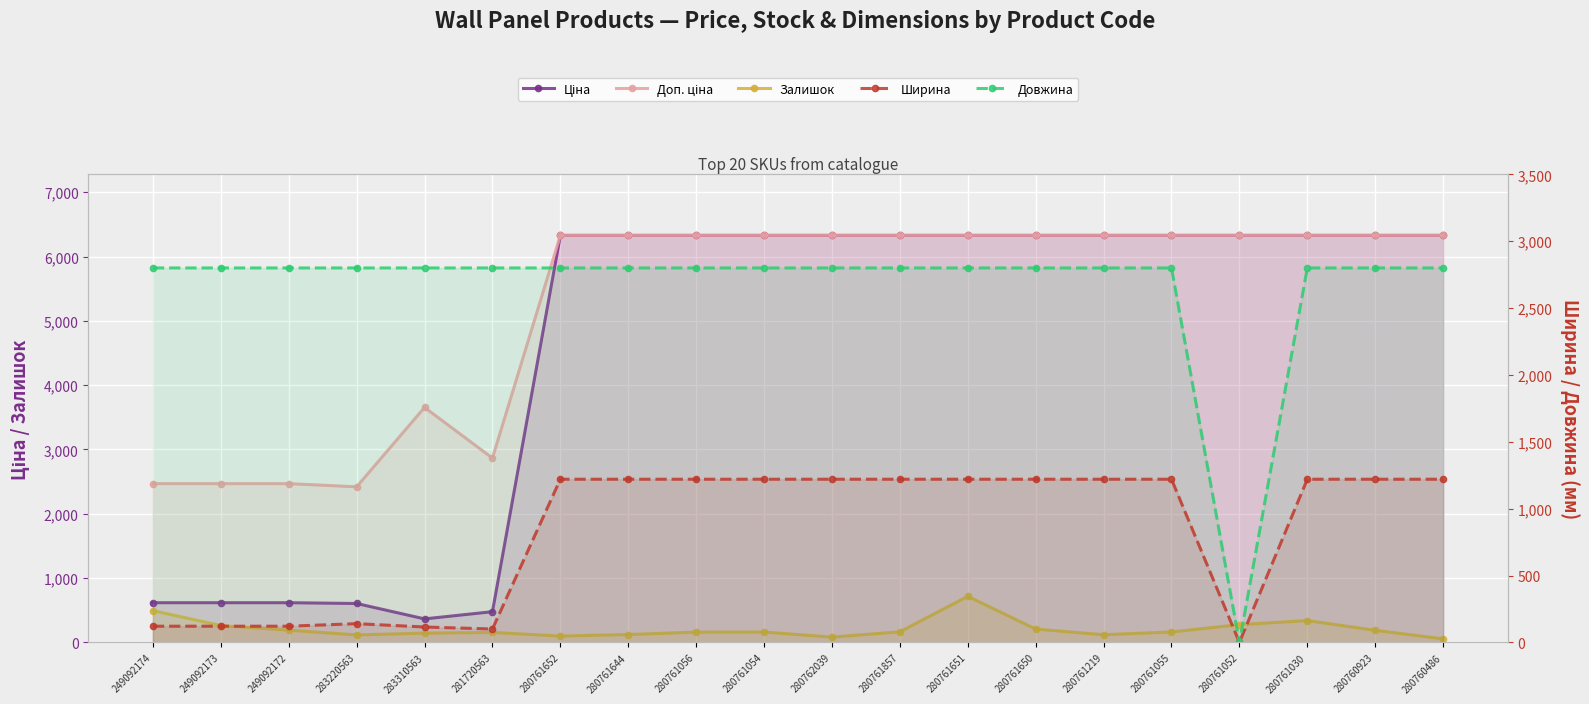

What is the spread (max minus min) of values at 249092173?

2679.0